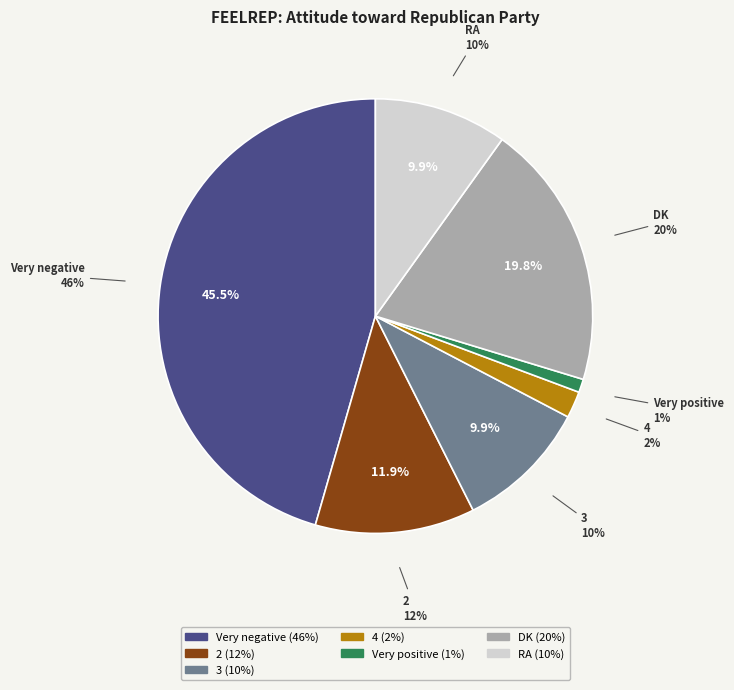

What percentage is NOT represented by 3?

90.1%